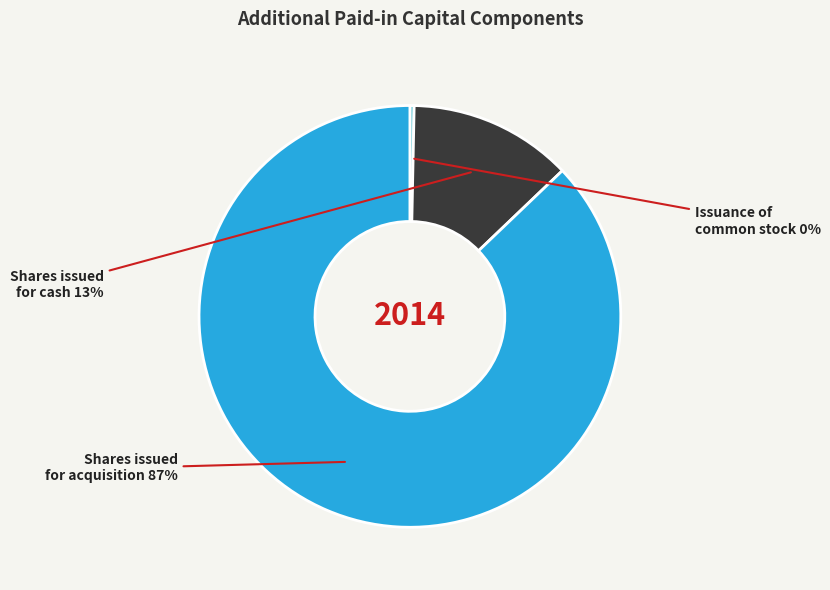

How many slices are in this pie chart?

3